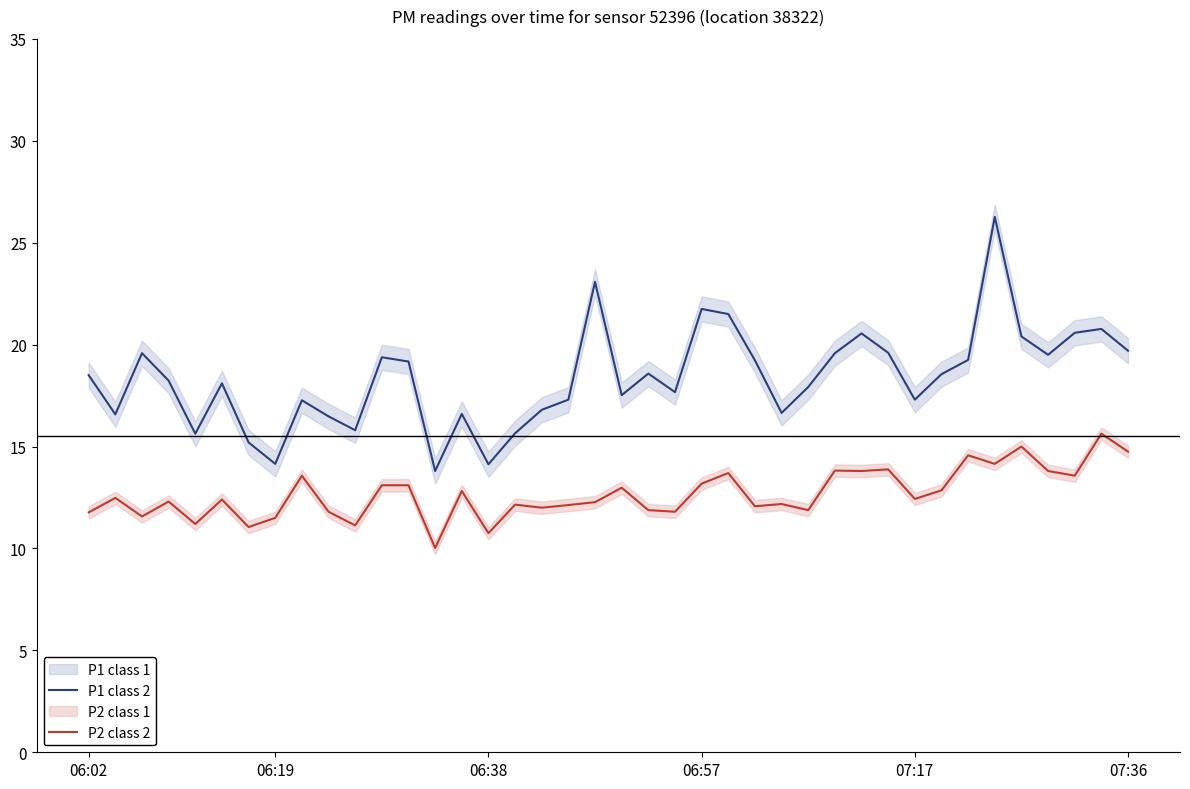

What value does the P2 class 2 series have at 07:17?

12.4